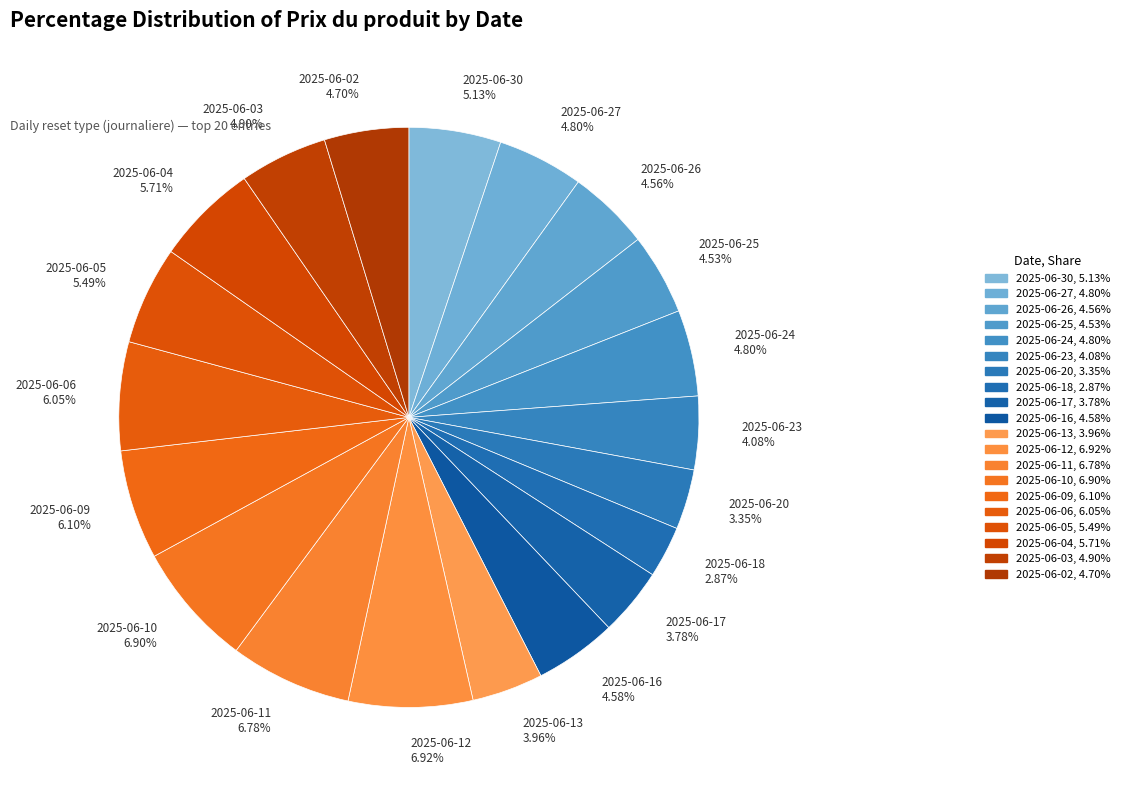

The 2025-06-10 slice represents 19% of the pie. True or false?

False